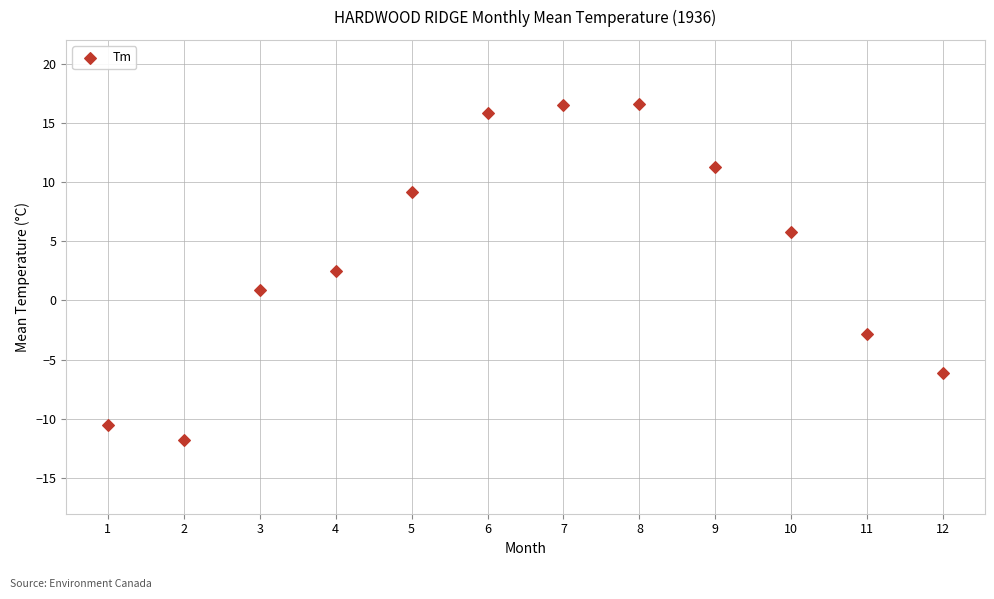

What is the range of X values (max minus min)?

11.0